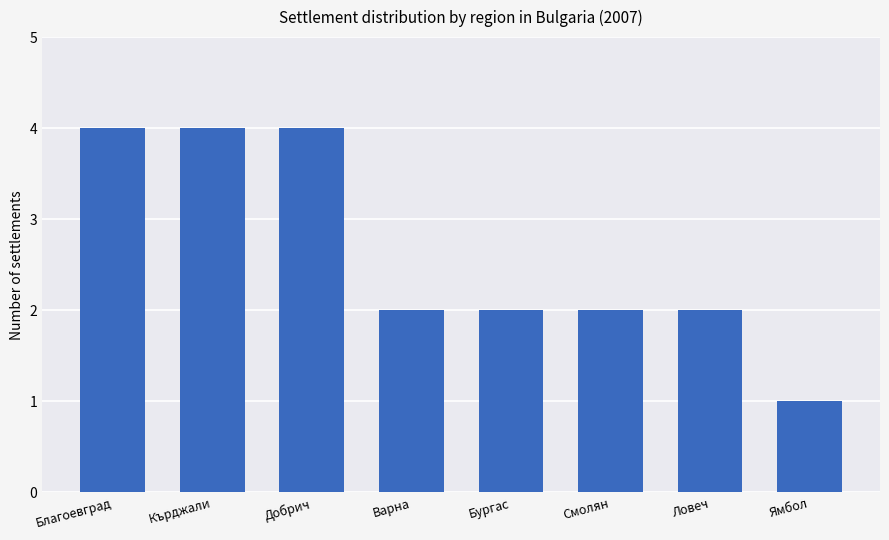

How many bars are there in total?

8